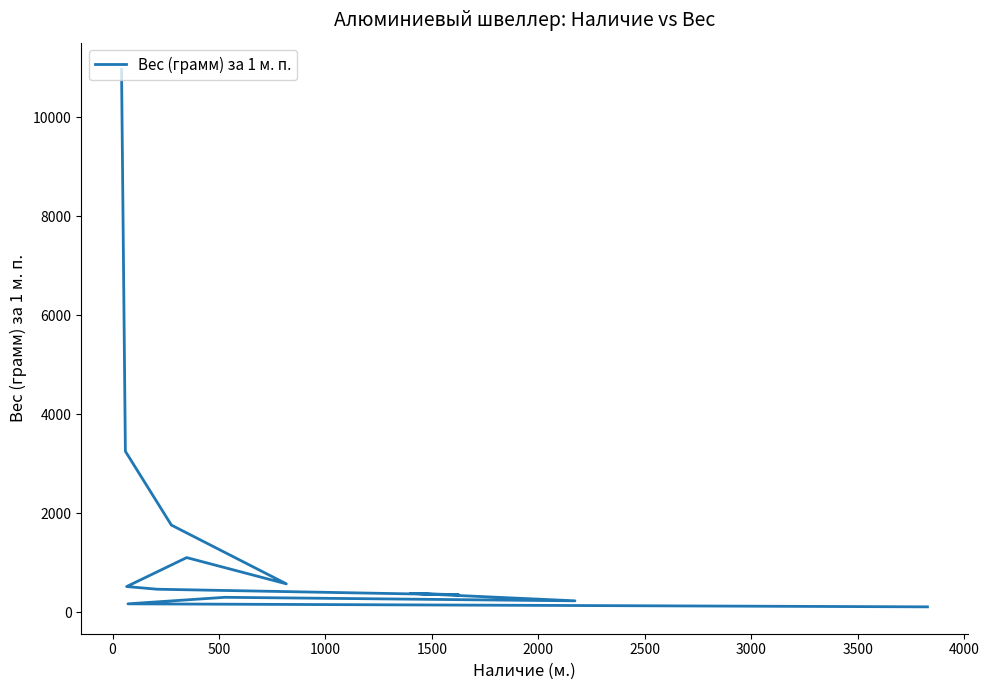

What is the greatest value displayed?

10963